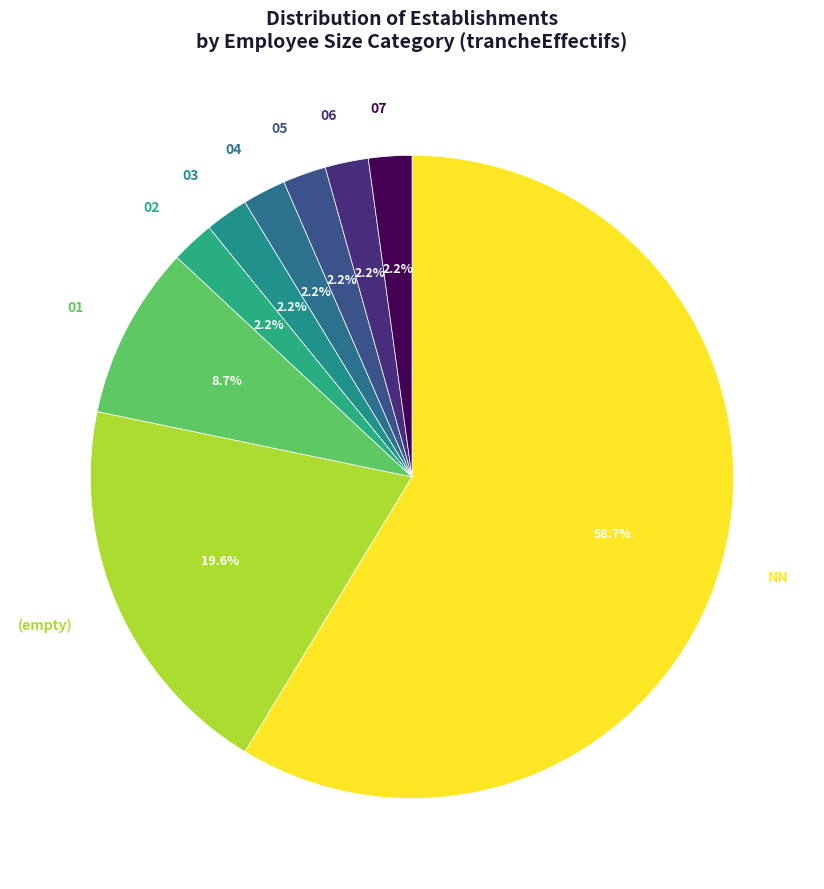

Count the number of slices in the pie.

9